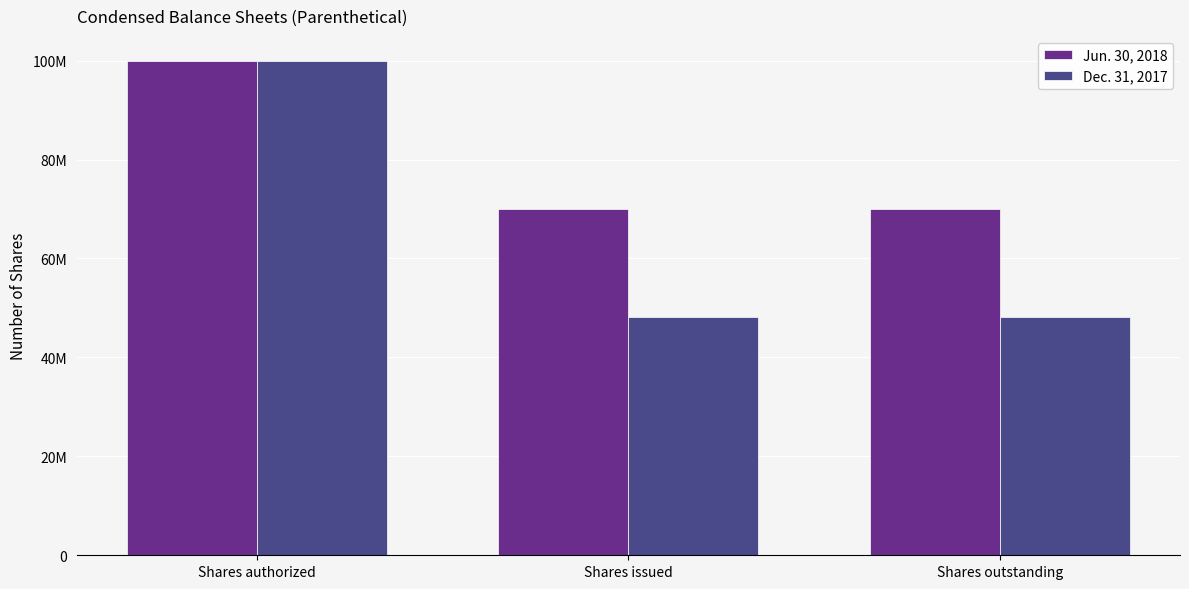

List the series in order of their overall mean, lowest first.

Dec. 31, 2017, Jun. 30, 2018